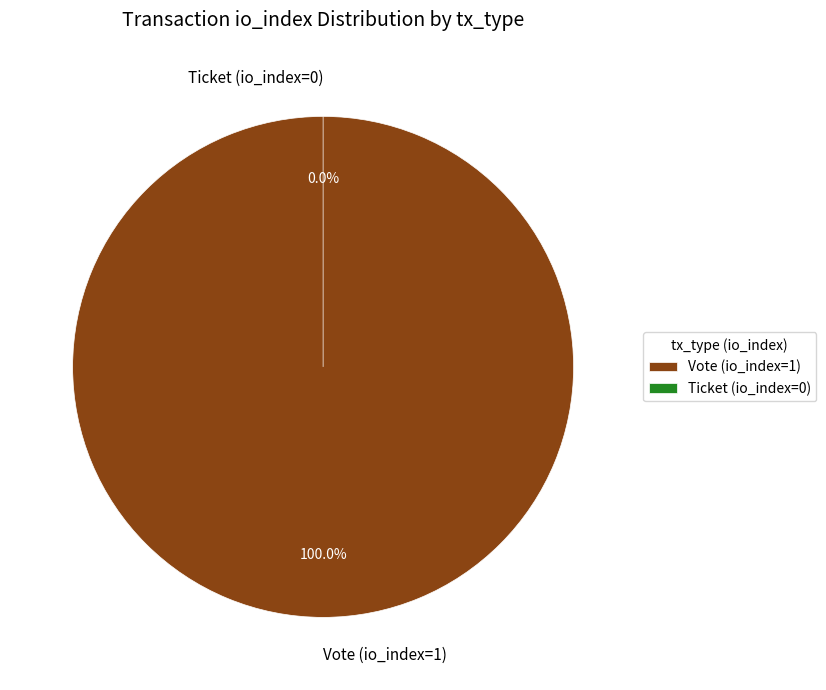

Is it true that Ticket (io_index=0) is 8% of the pie?

False